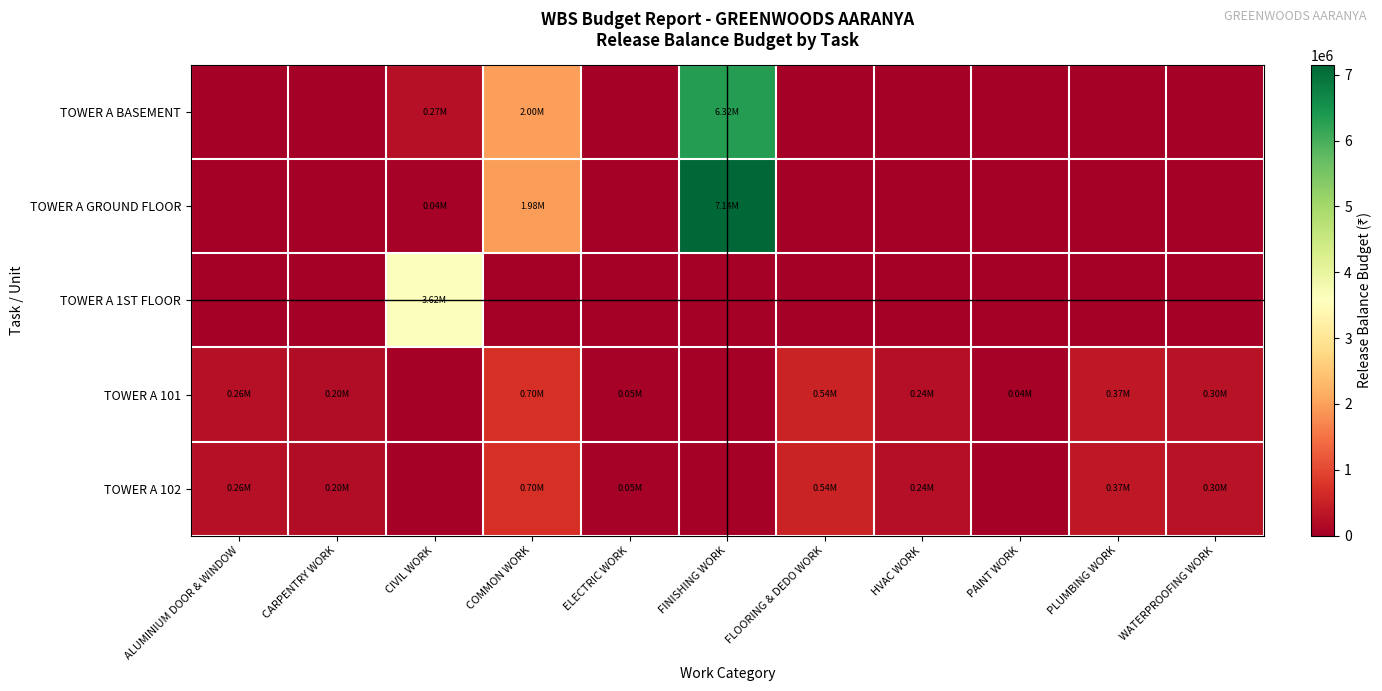

Which series has the widest spread of values?

row_1